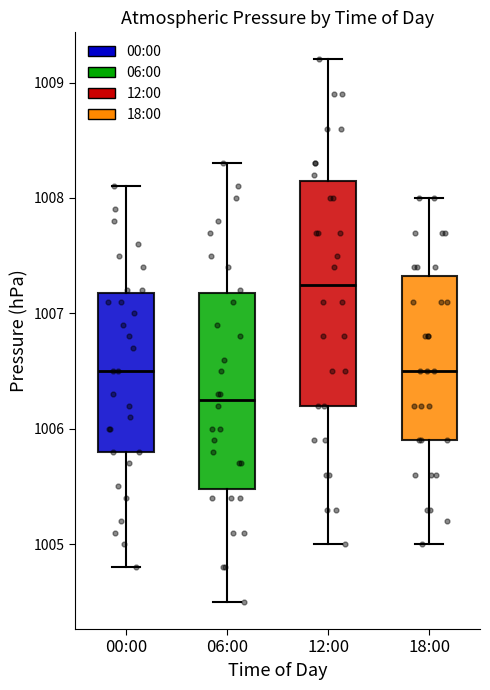

Reading left to right, read every box against the y-axis: the position of its median line, the range the box covers, and the ends of its whiskers. The values are not printed on the chart, so give them approximately, as read against the axis.

00:00: median 1006.5, box 1005.8 to 1007.2, whiskers 1004.8 to 1008.1
06:00: median 1006.3, box 1005.5 to 1007.2, whiskers 1004.5 to 1008.3
12:00: median 1007.3, box 1006.2 to 1008.2, whiskers 1005.0 to 1009.2
18:00: median 1006.5, box 1005.9 to 1007.3, whiskers 1005.0 to 1008.0